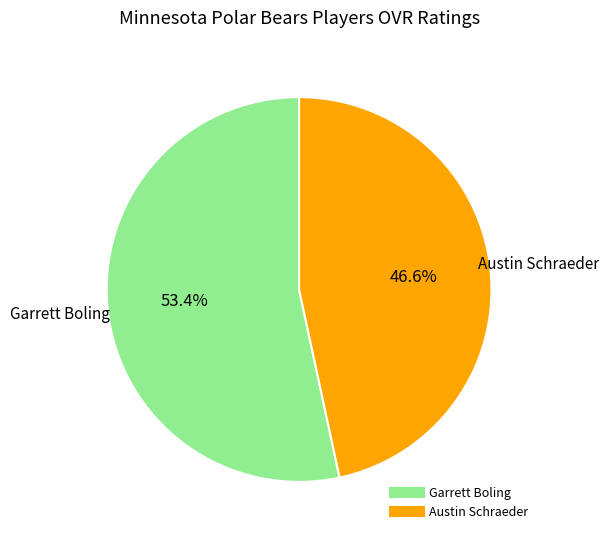

Does any single category account for the majority?

Yes